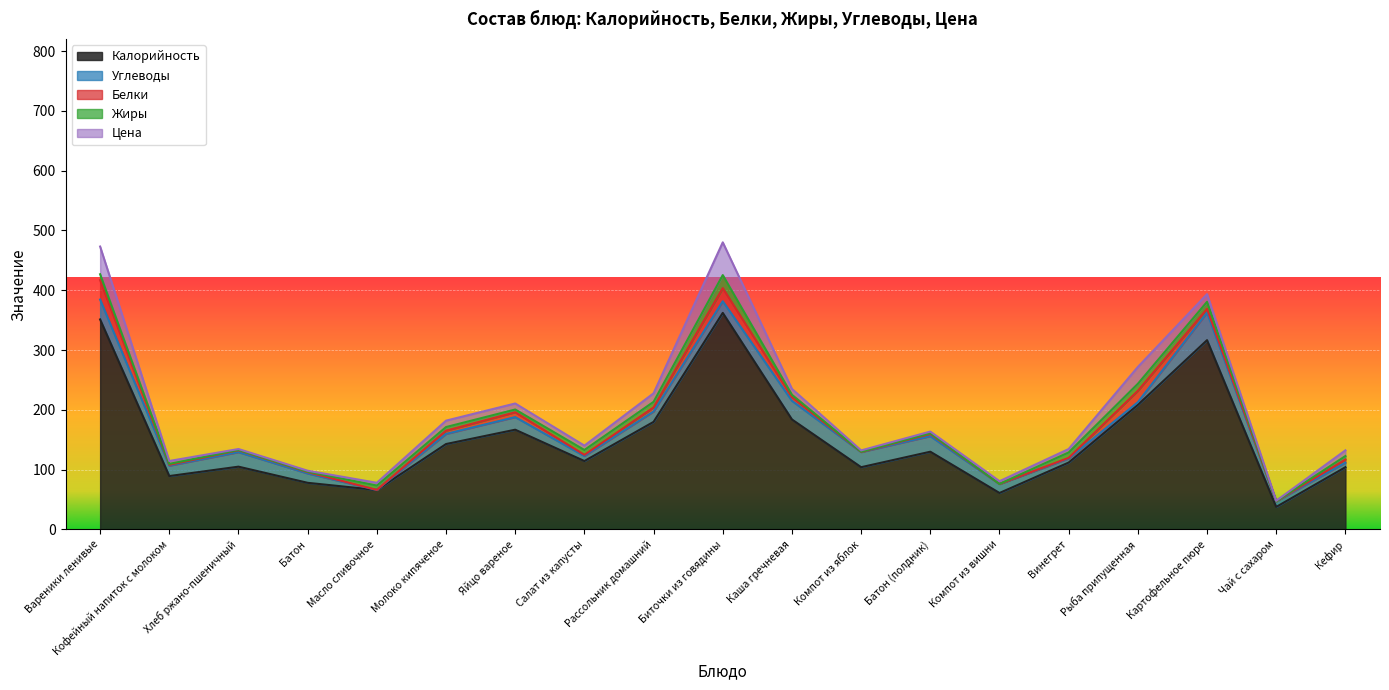

Which series has the largest total across all categories?

Калорийность